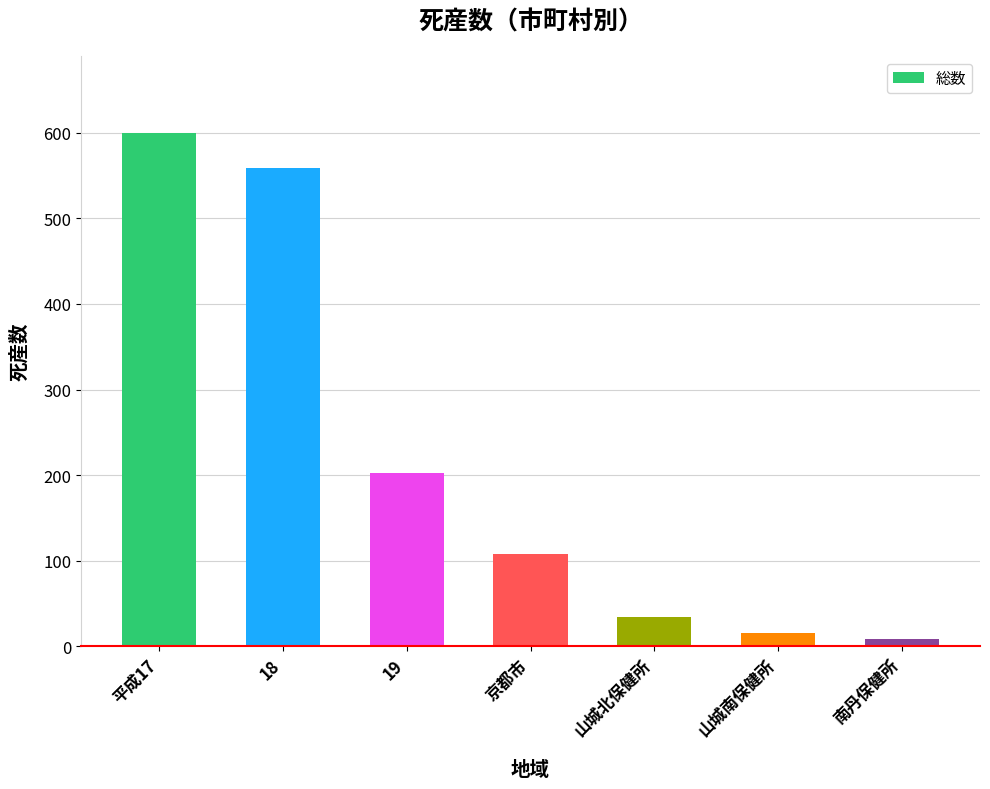

At which label is the value closest to 304?

19